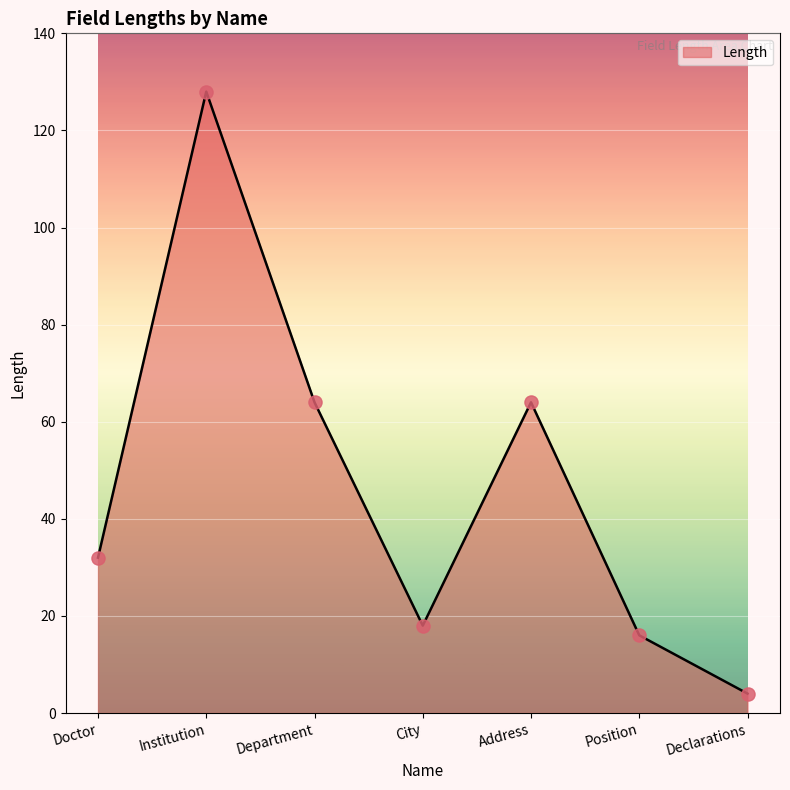

What is the change in value from Doctor to Address?

+32